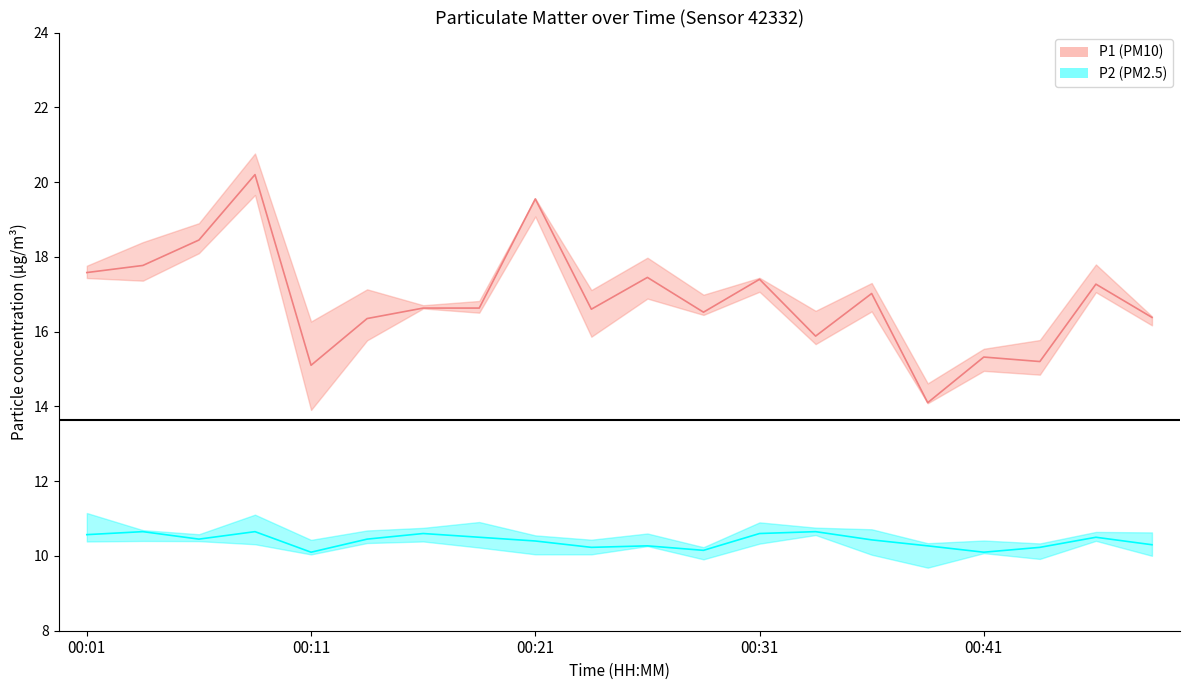

True or false: P2 and P1 cross at least once.

False